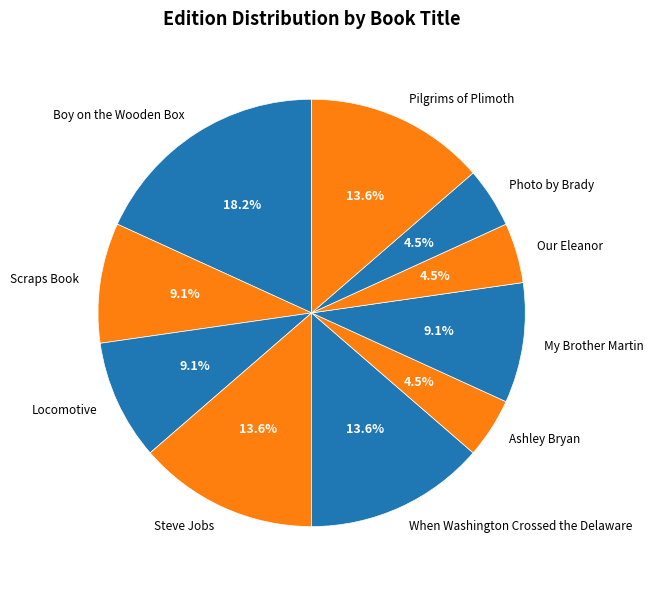

Is there a majority slice in this chart?

No